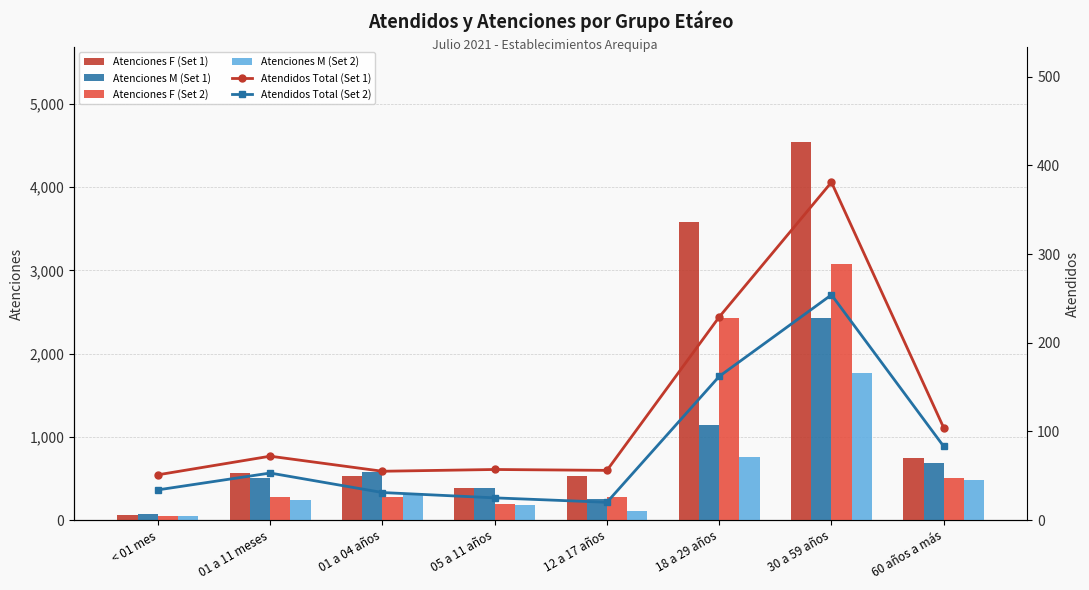

Reading left to right, what are all the values shown in this chart?

Atenciones F (Set 1): < 01 mes=66	01 a 11 meses=560	01 a 04 años=529	05 a 11 años=387	12 a 17 años=530	18 a 29 años=3577	30 a 59 años=4548	60 años a más=742
Atenciones M (Set 1): < 01 mes=72	01 a 11 meses=500	01 a 04 años=576	05 a 11 años=385	12 a 17 años=254	18 a 29 años=1148	30 a 59 años=2432	60 años a más=682
Atenciones F (Set 2): < 01 mes=49	01 a 11 meses=277	01 a 04 años=280	05 a 11 años=192	12 a 17 años=281	18 a 29 años=2434	30 a 59 años=3076	60 años a más=507
Atenciones M (Set 2): < 01 mes=49	01 a 11 meses=246	01 a 04 años=323	05 a 11 años=182	12 a 17 años=104	18 a 29 años=756	30 a 59 años=1773	60 años a más=479
Atendidos Total (Set 1): < 01 mes=51	01 a 11 meses=72	01 a 04 años=55	05 a 11 años=57	12 a 17 años=56	18 a 29 años=229	30 a 59 años=381	60 años a más=104
Atendidos Total (Set 2): < 01 mes=34	01 a 11 meses=53	01 a 04 años=31	05 a 11 años=25	12 a 17 años=20	18 a 29 años=162	30 a 59 años=254	60 años a más=83